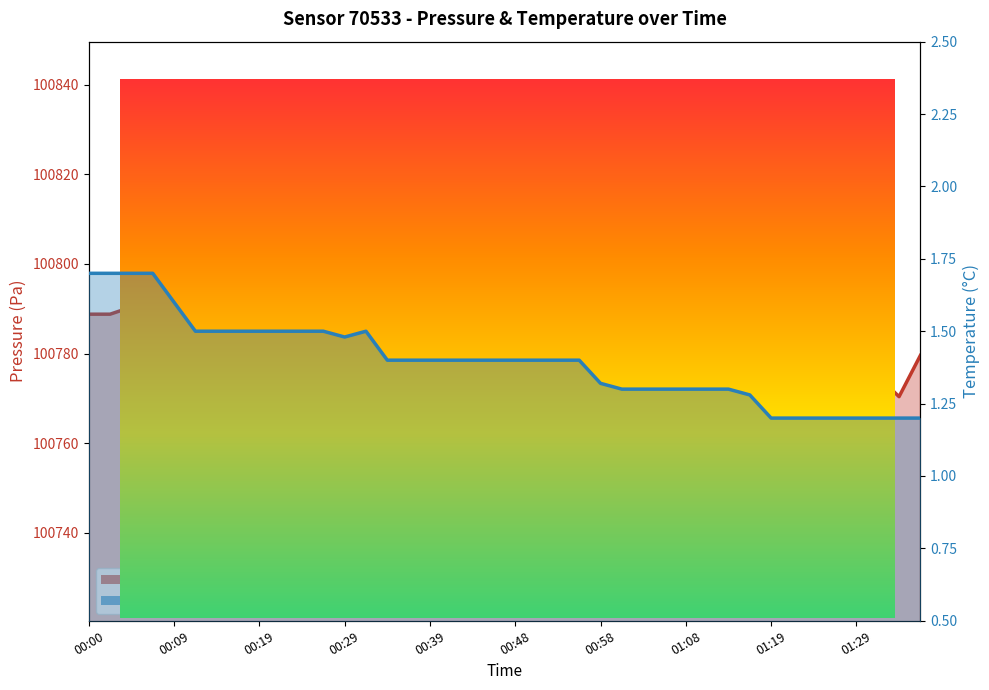

Is the value of pressure at 00:14 greater than the value of temperature at 00:17?

Yes